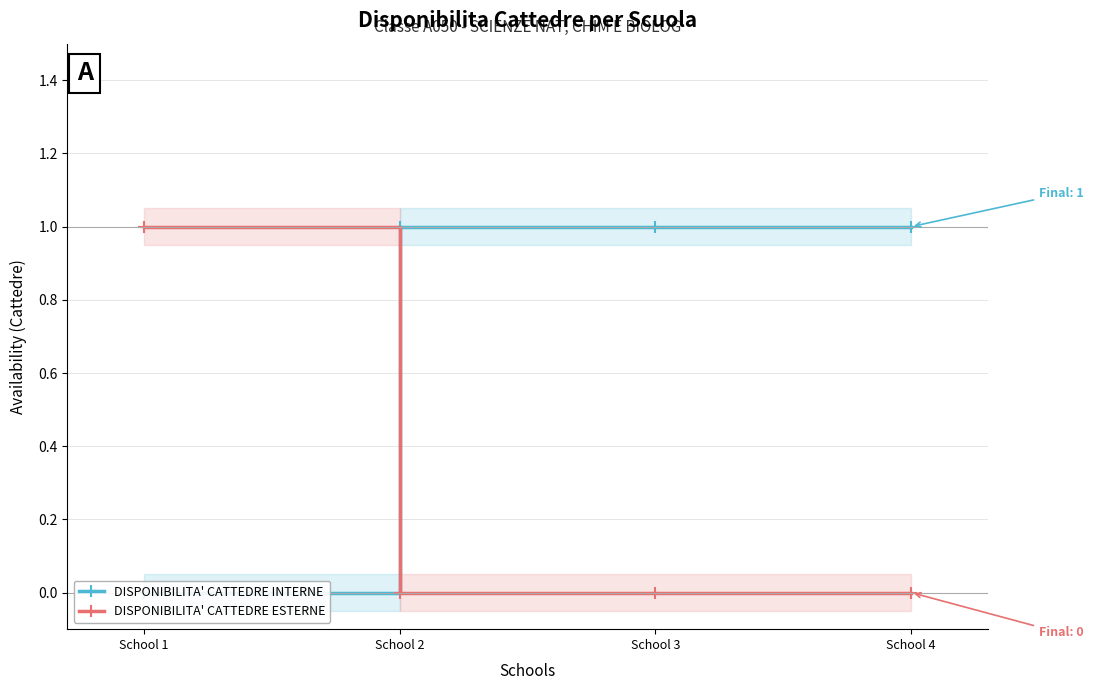

What is the value of the DISPONIBILITA' CATTEDRE INTERNE point at the 2nd from the left?

1